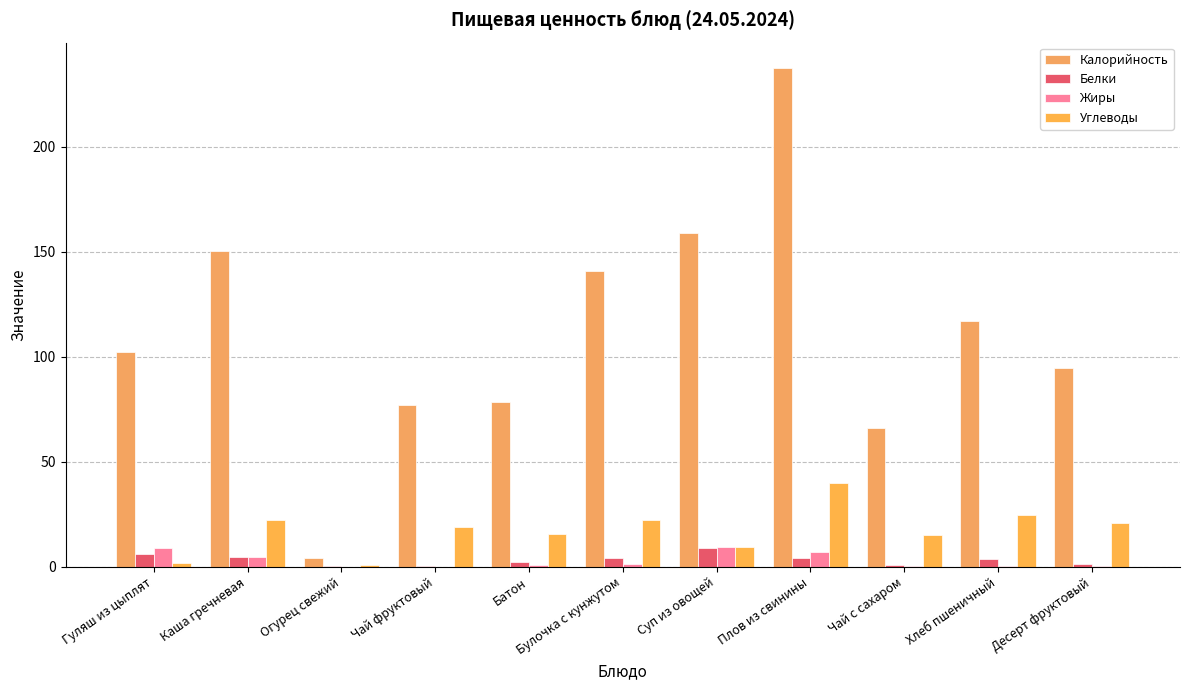

At how many categories does at least one series exceed 174?

1